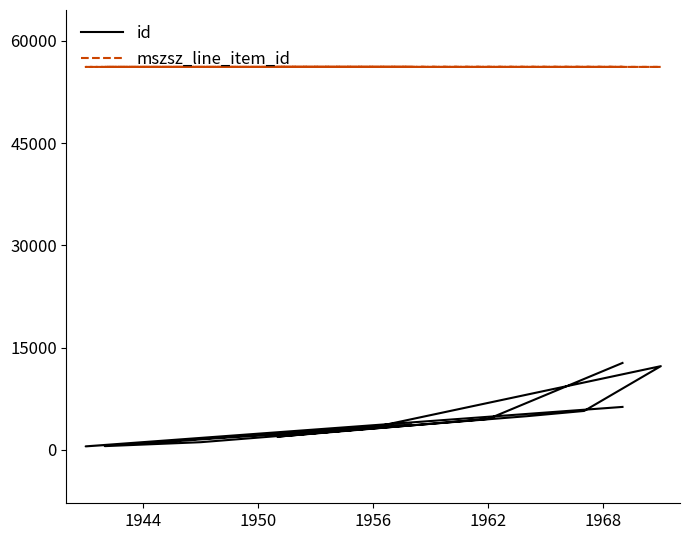

What is the average value of the mszsz_line_item_id series?

56181